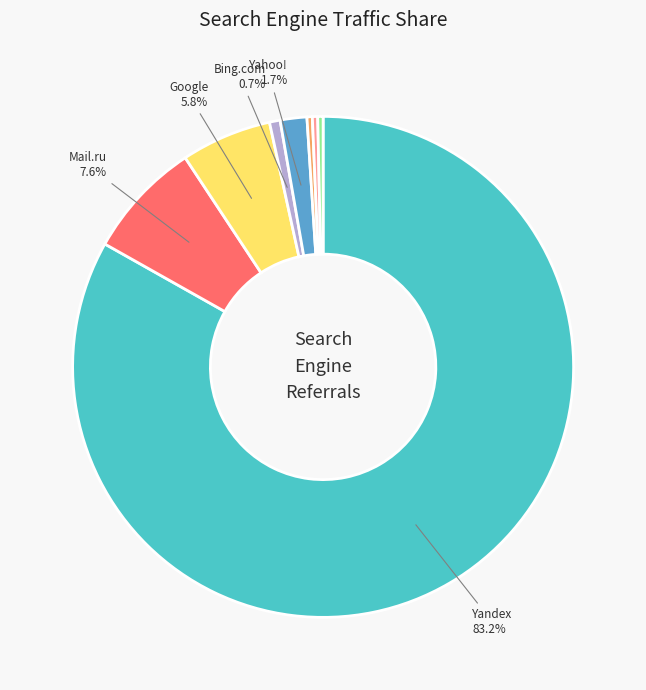

Does any single category account for the majority?

Yes